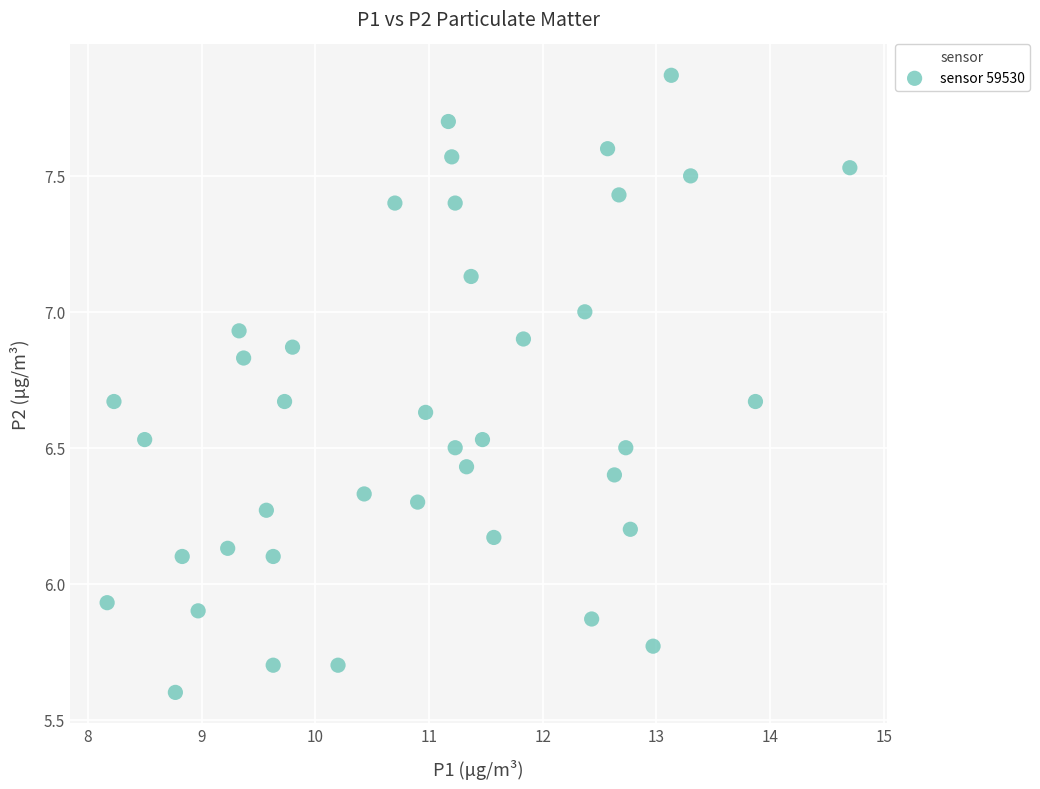

What is the range of Y values (max minus min)?

2.3